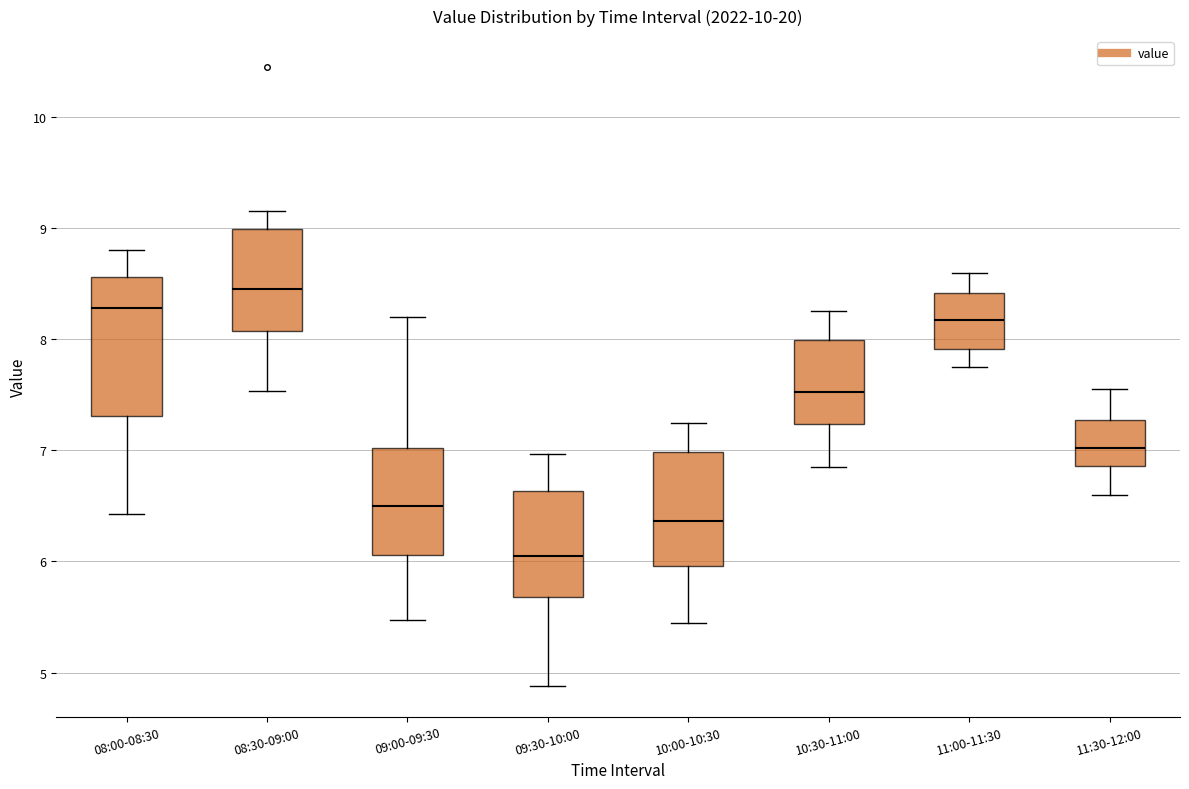

Which box's median line is the highest?

08:30-09:00